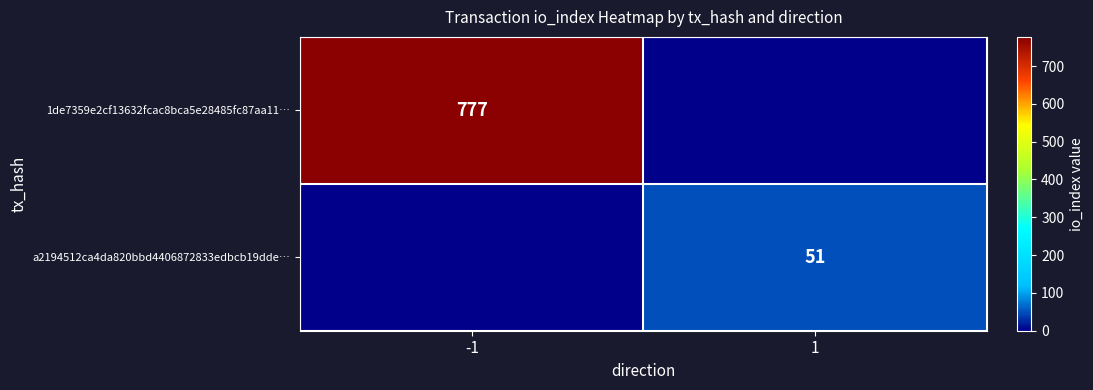

What is the maximum value shown in the chart?

777